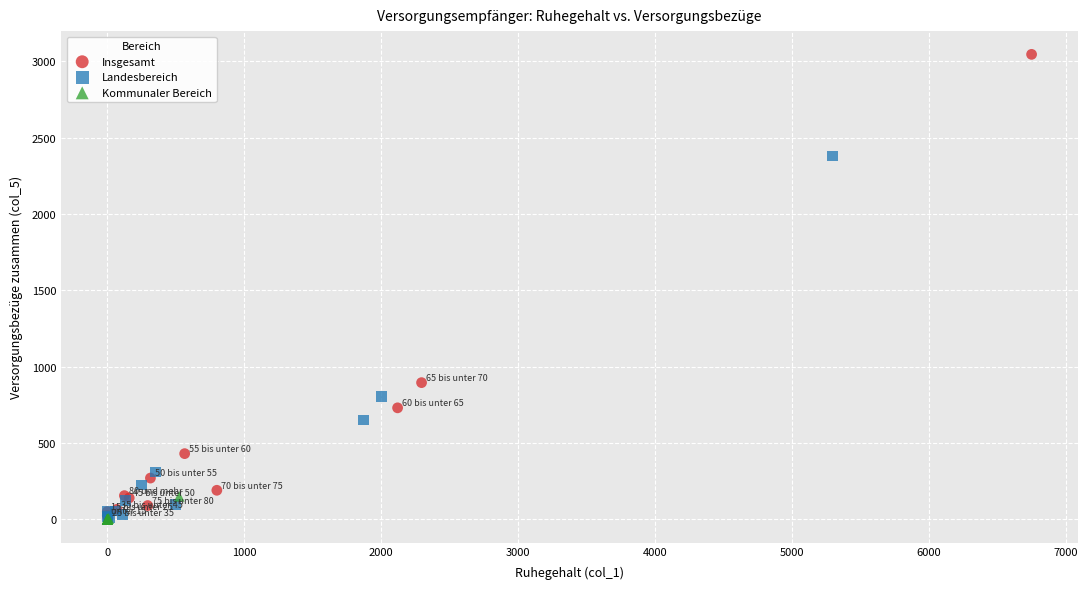

Which series reaches the maximum Y coordinate?

Insgesamt